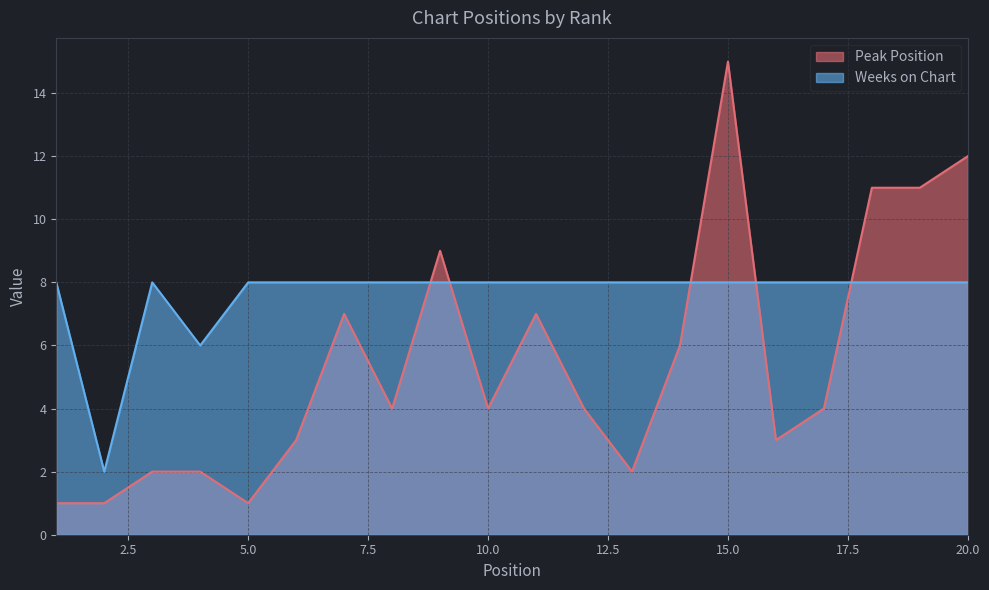

The value of Weeks on Chart at 2 is 1. True or false?

False